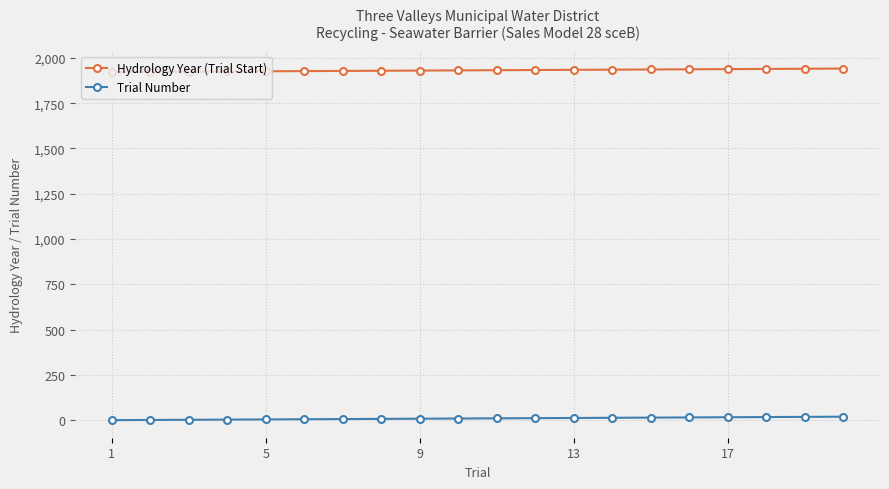

True or false: Hydrology Year (Trial Start) and Trial Number cross at least once.

False